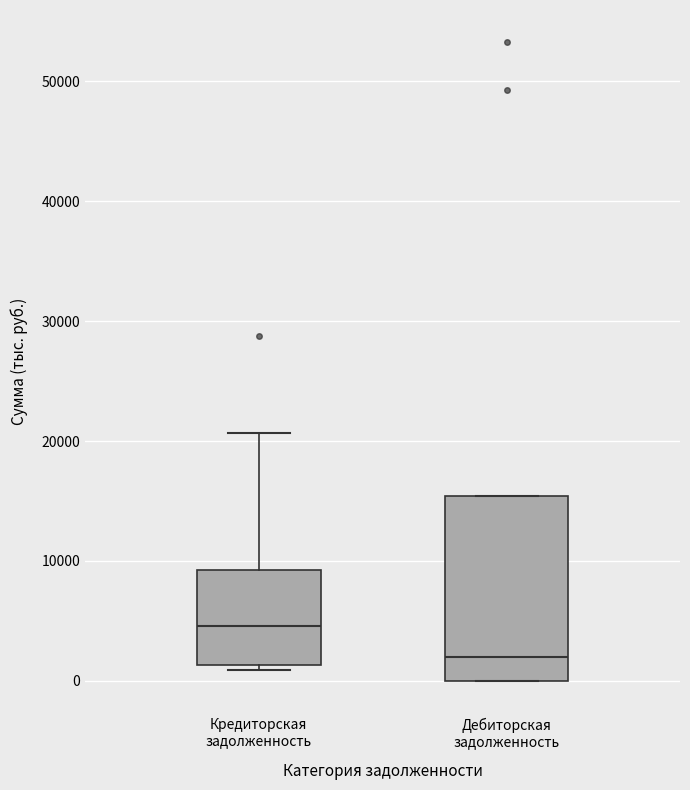

Reading left to right, transcribe this box plot: for each box, give where its median line is, the range the box spans, and where its two whiskers end, as read against the y-axis. The values are not printed on the chart, so give them approximately, as read against the axis.

Кредиторская задолженность: median 5000, box 1000 to 9000, whiskers 1000 (just below the box's lower edge) to 21000
Дебиторская задолженность: median 2000, box 0 to 15000, whiskers 0 to 15000